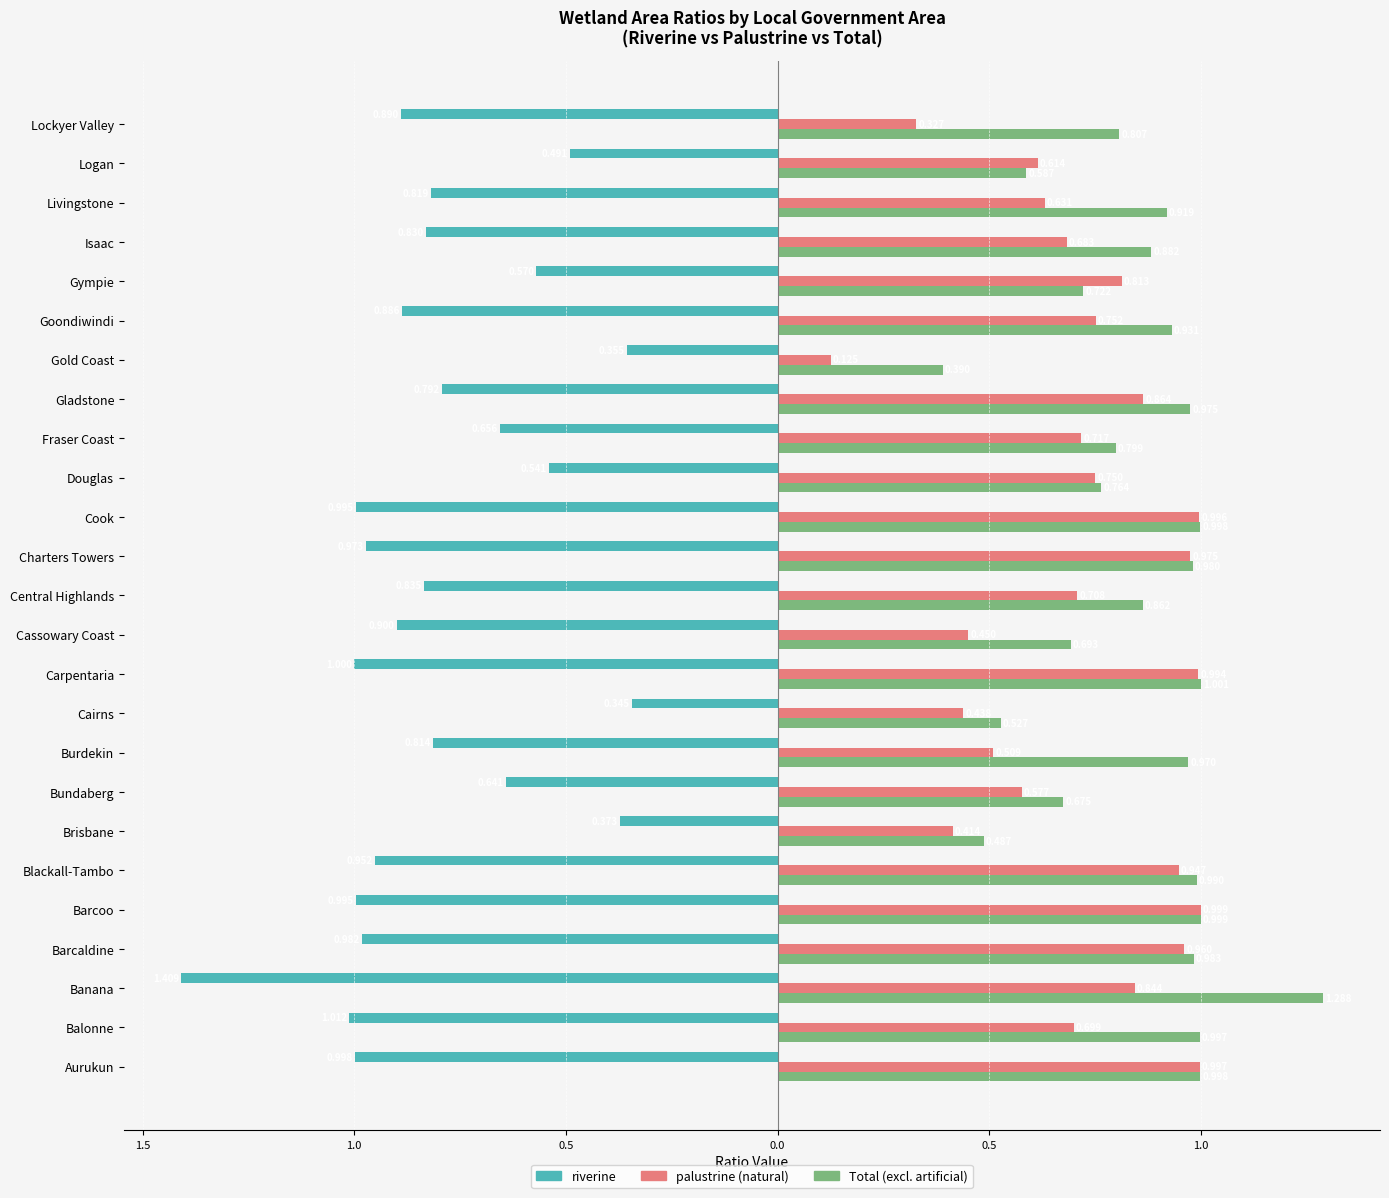

How many groups of bars are there?

25